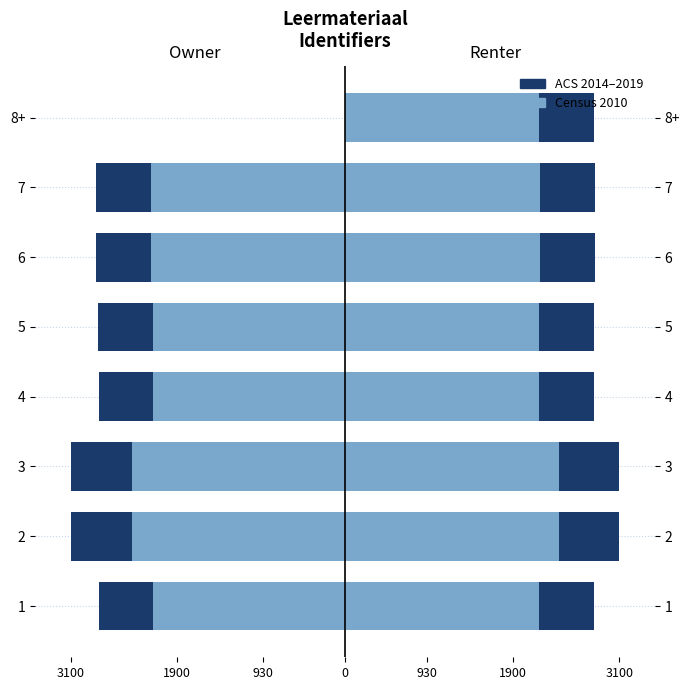

How many data points in ACS 2014–2019 are above -2786?

3